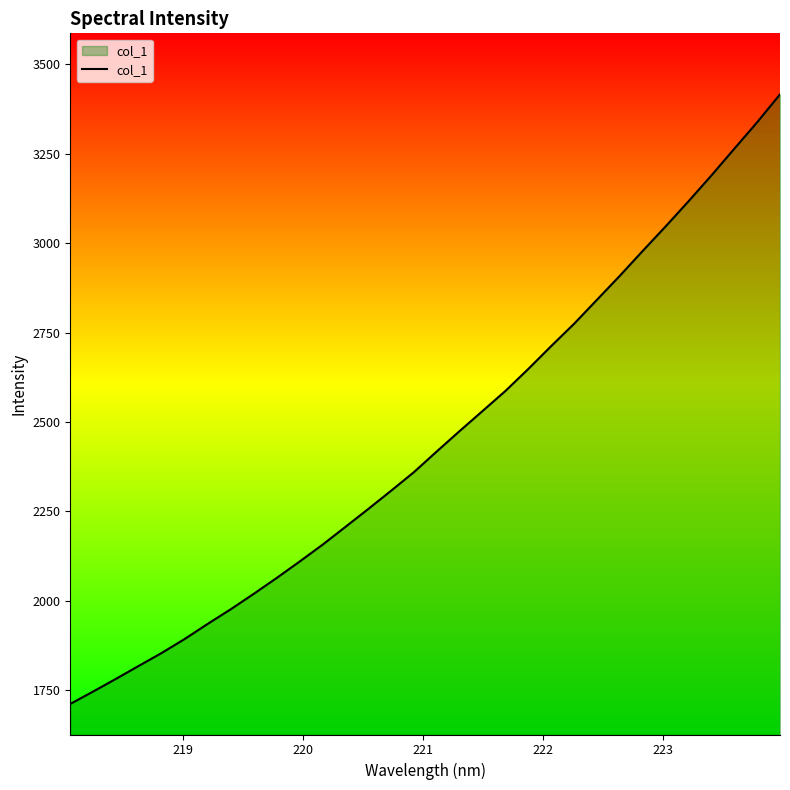

Reading left to right, transcribe all the data shown in this chart.

1710.7	1745.5	1781.1	1817.7	1853.8	1892.8	1934.9	1975.6	2018.6	2062.9	2108.8	2155.8	2205.7	2256.0	2307.2	2359.4	2417.4	2474.5	2530.5	2586.7	2648.3	2712.3	2774.7	2841.8	2909.0	2978.6	3047.0	3117.3	3189.5	3264.1	3338.3	3416.4